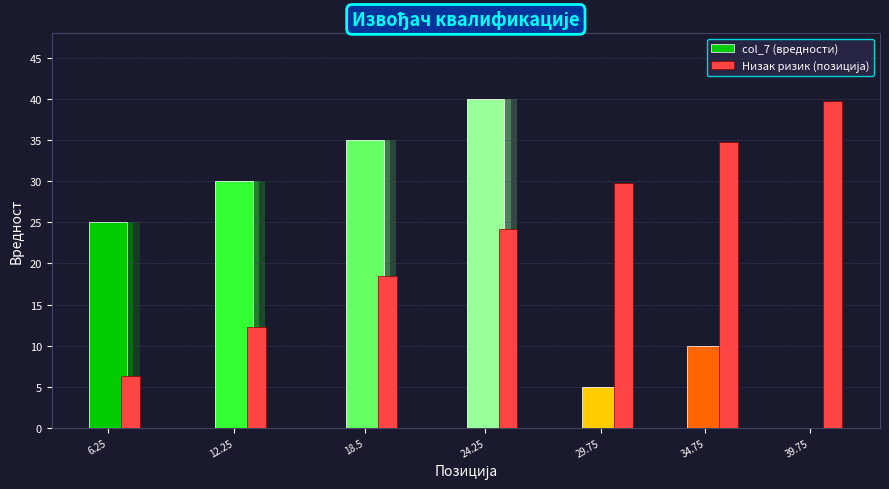

Rank the series by their maximum value, from lowest to highest.

Низак ризик (позиција), col_7 (вредности)